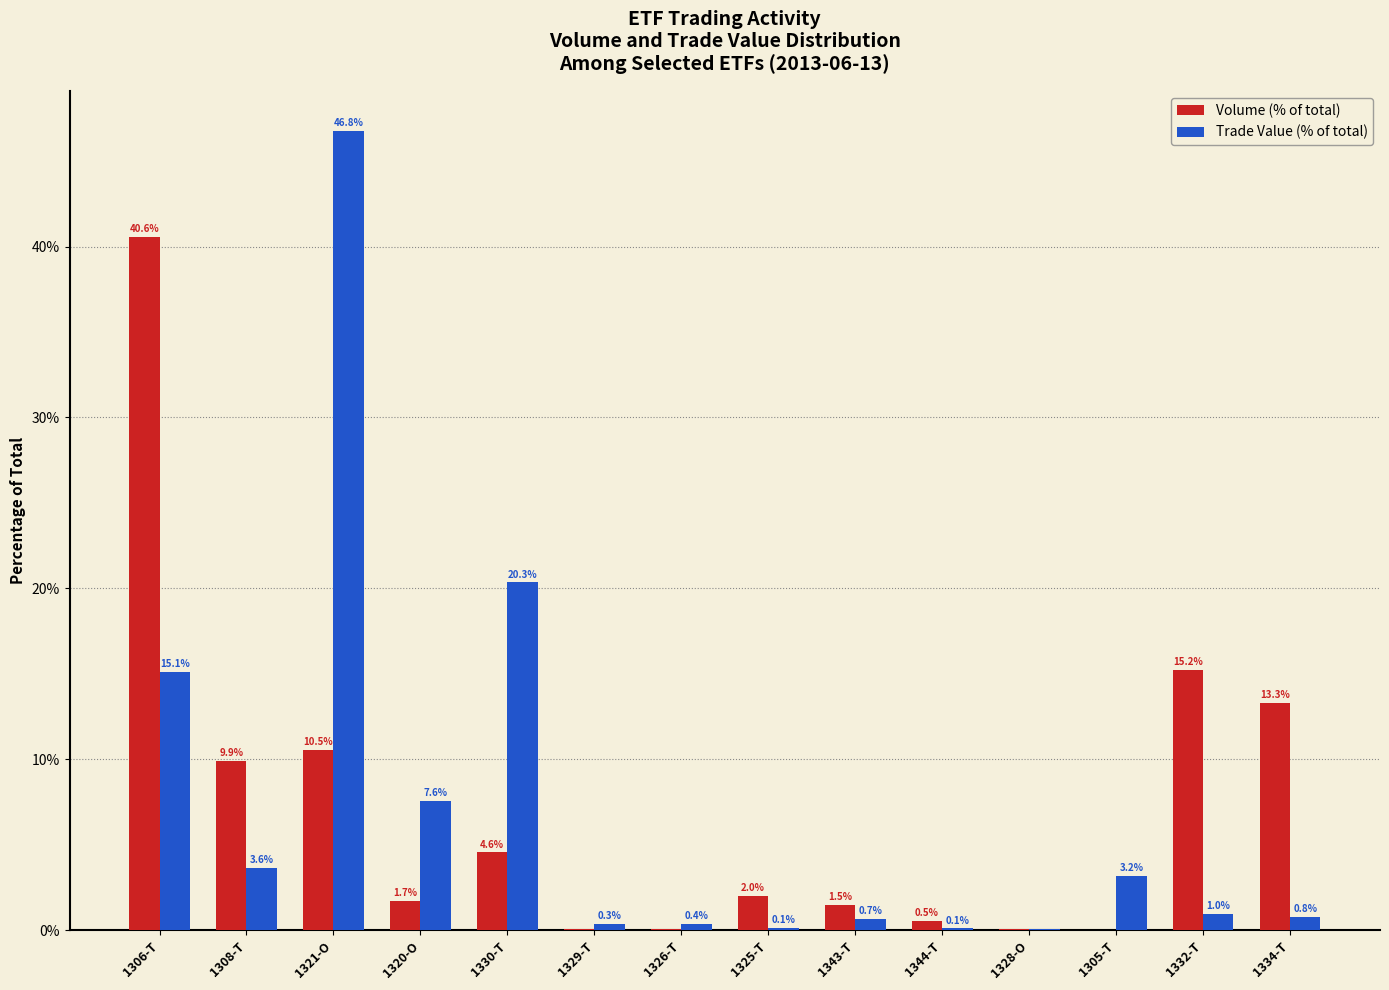

Count the number of data series in this chart.

2